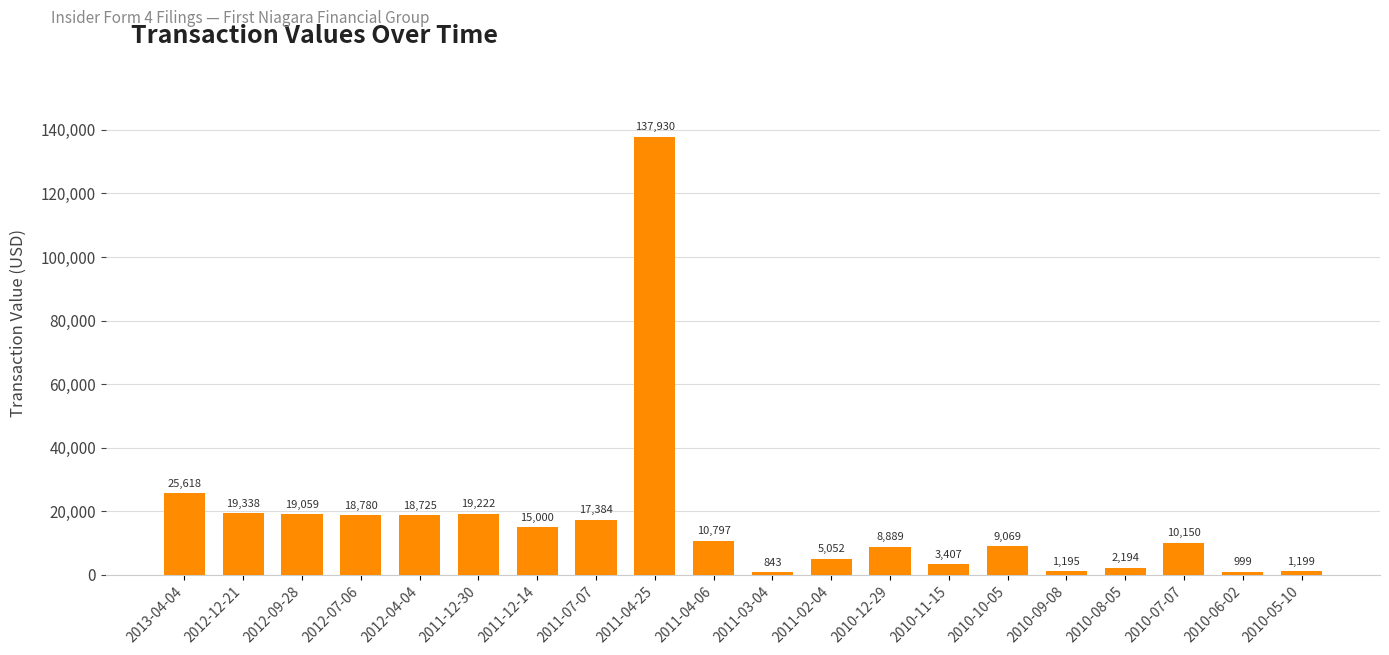

What is the label of the 15th bar from the right?

2011-12-30